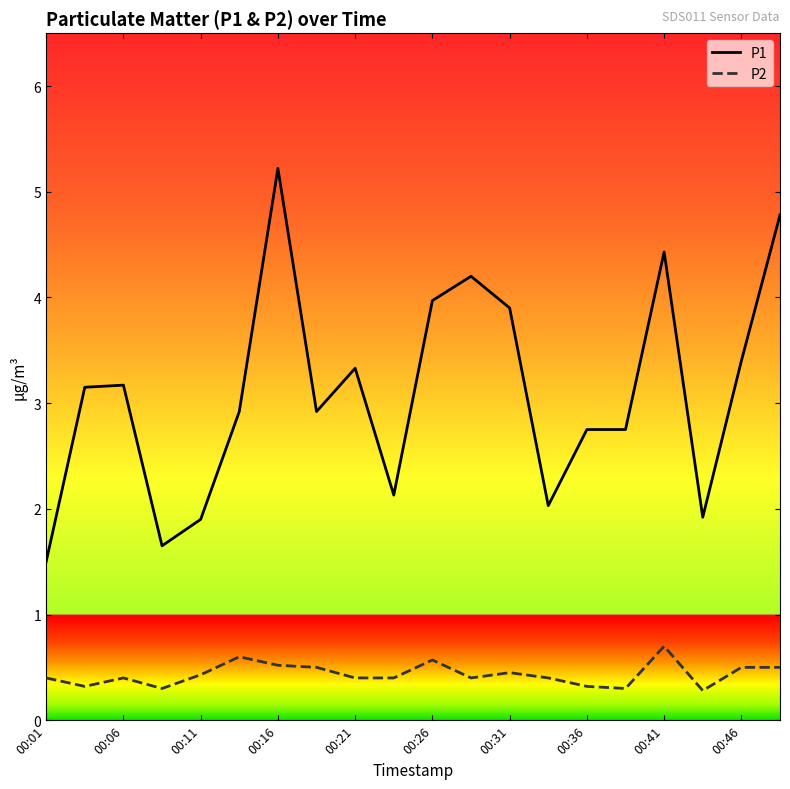

Which series has the largest range (max minus min)?

P1